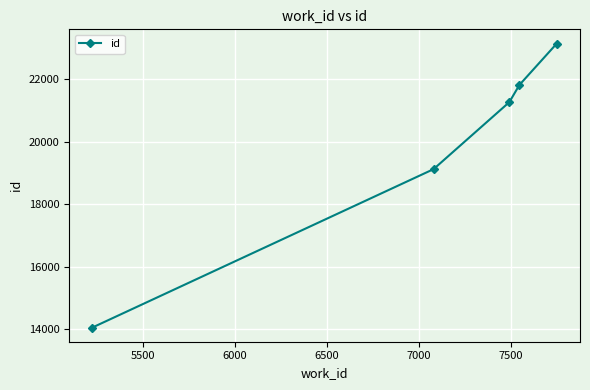

True or false: the data has more than 2 interior local peaks.

False